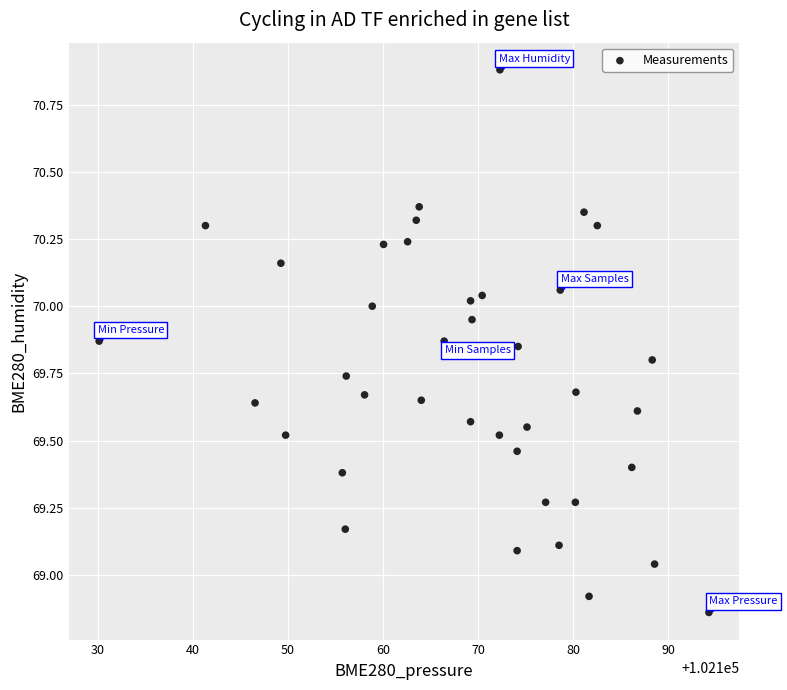

What is the range of X values (max minus min)?

64.2